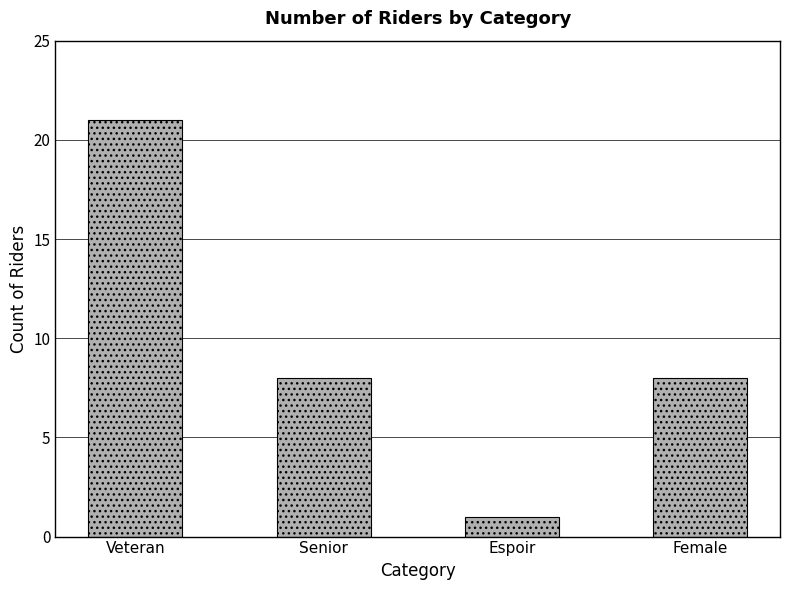

What value does the data have at Veteran?

21